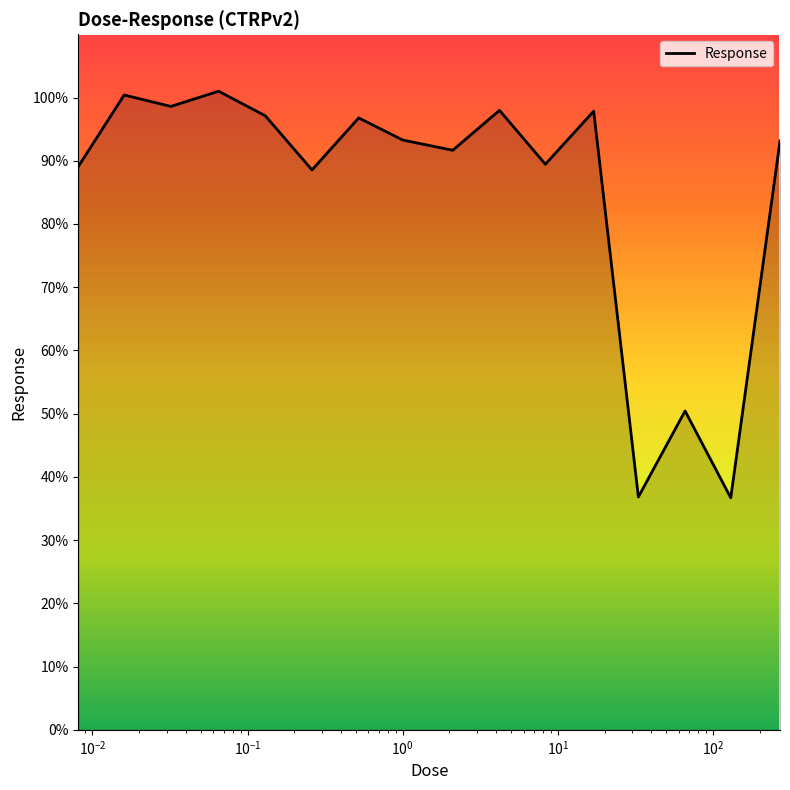

How many lines are shown in the chart?

1